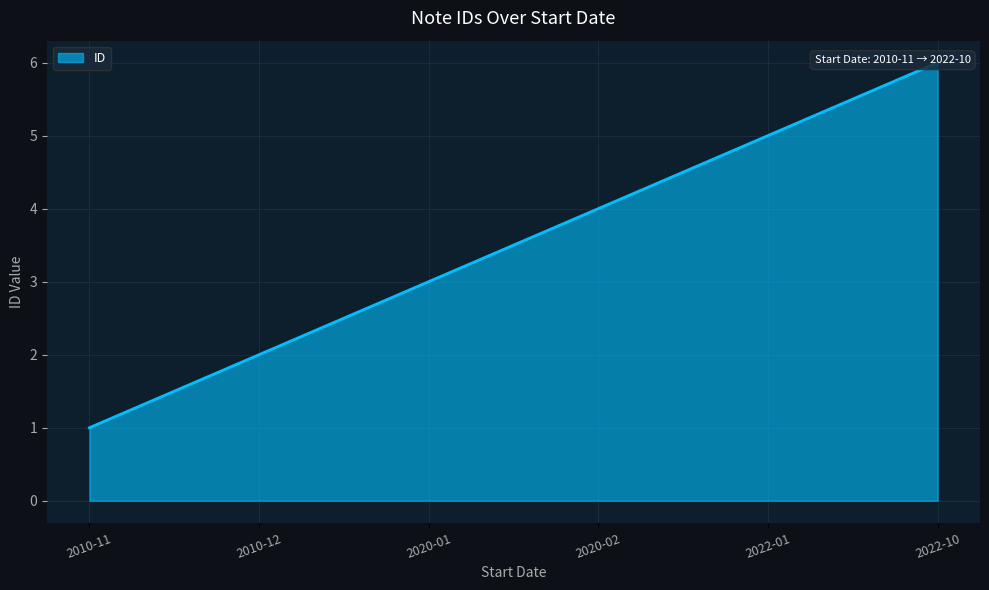

Reading right to left, extract all data points from this chart.

6	5	4	3	2	1